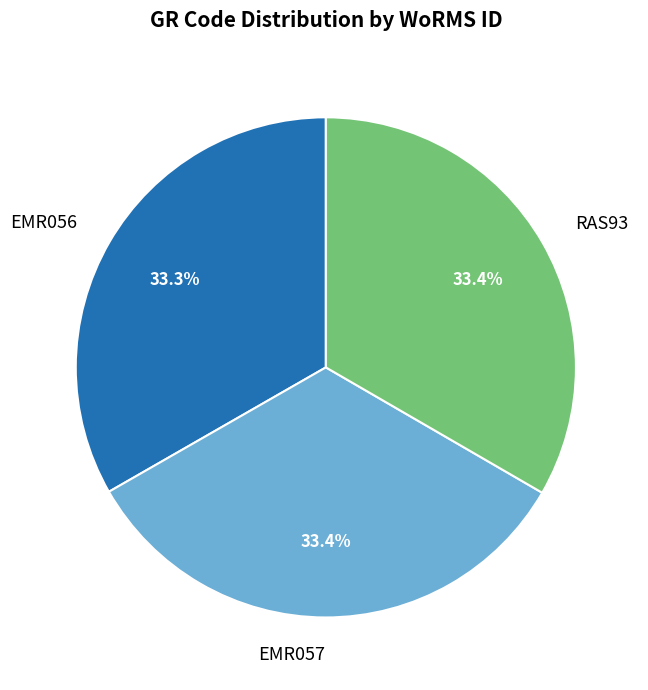

How much of the chart is everything except EMR056?

66.7%